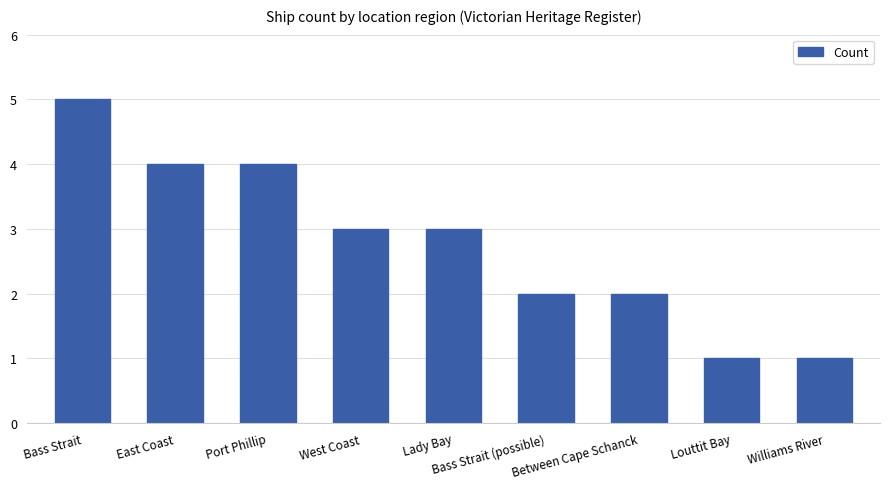

The chart shows a value of 1 at West Coast. True or false?

False